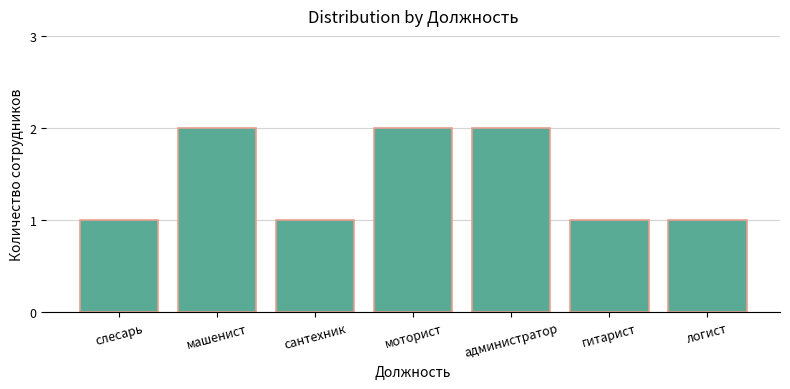

What is the label of the 1st bar from the left?

слесарь